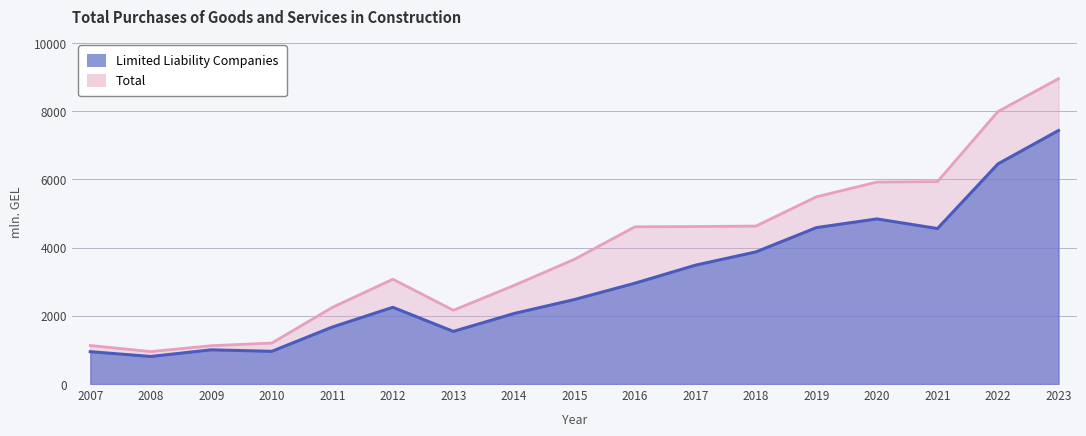

What is the spread (max minus min) of values at 2016?

1653.6